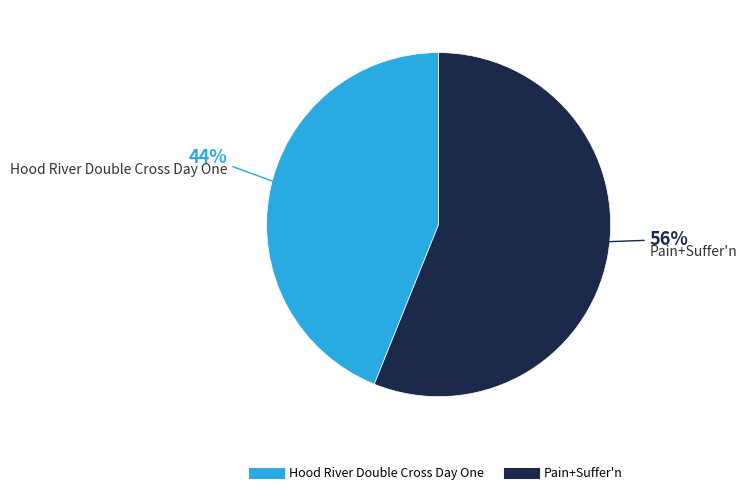

The Hood River Double Cross Day One slice represents 44% of the pie. True or false?

True